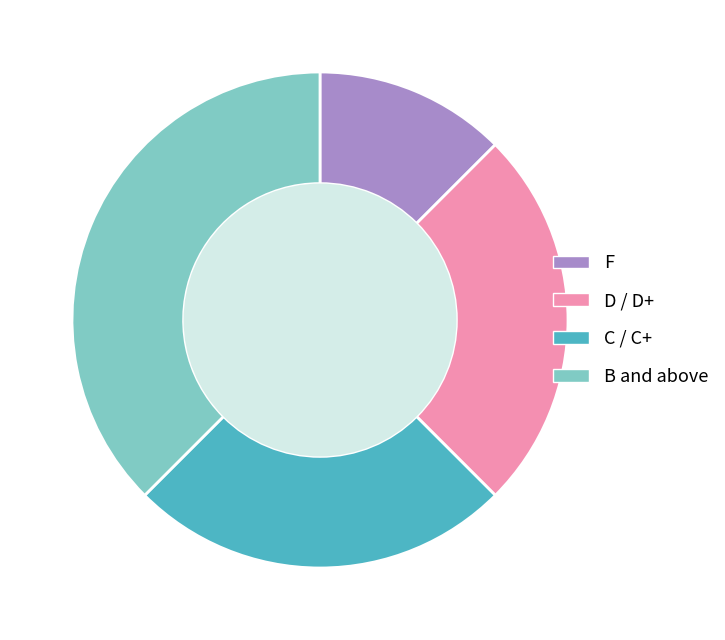

Count the number of slices in the pie.

4